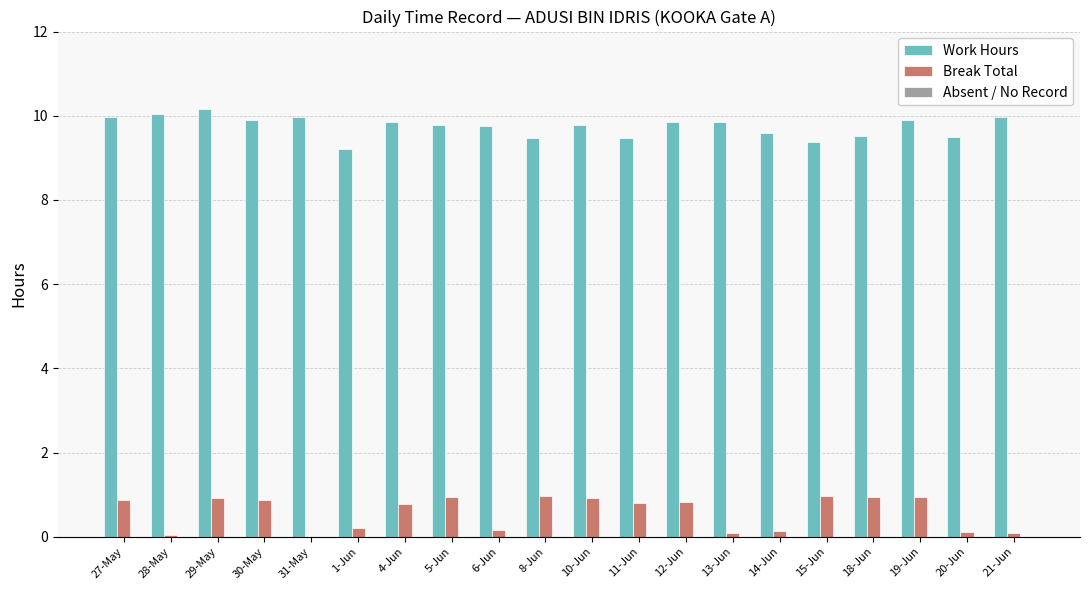

What is the highest value of the Break Total series?

1.0